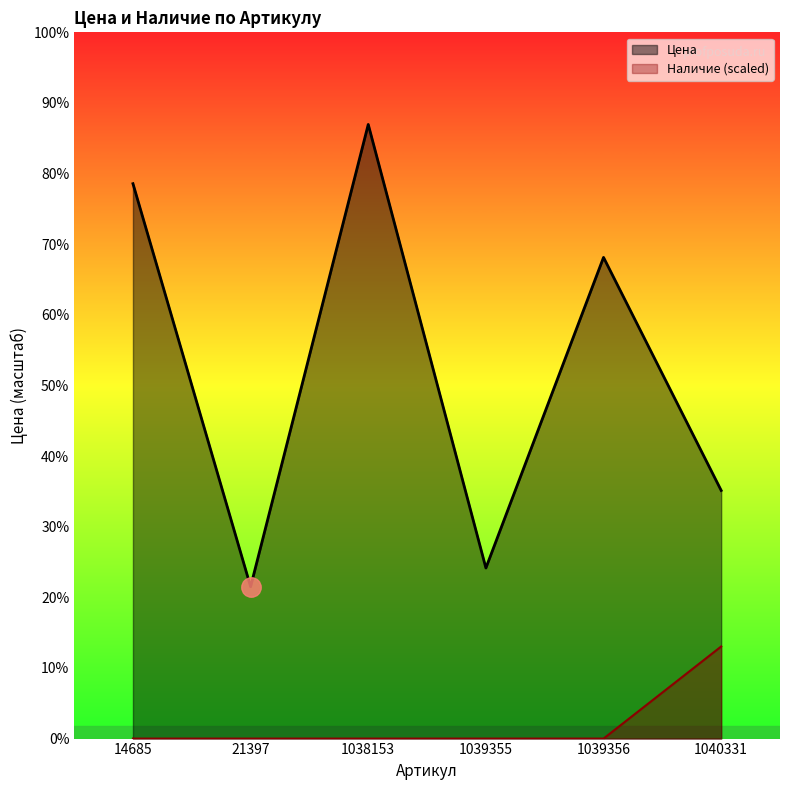

True or false: Наличие has more than 2 points higher than both neighbors.

False